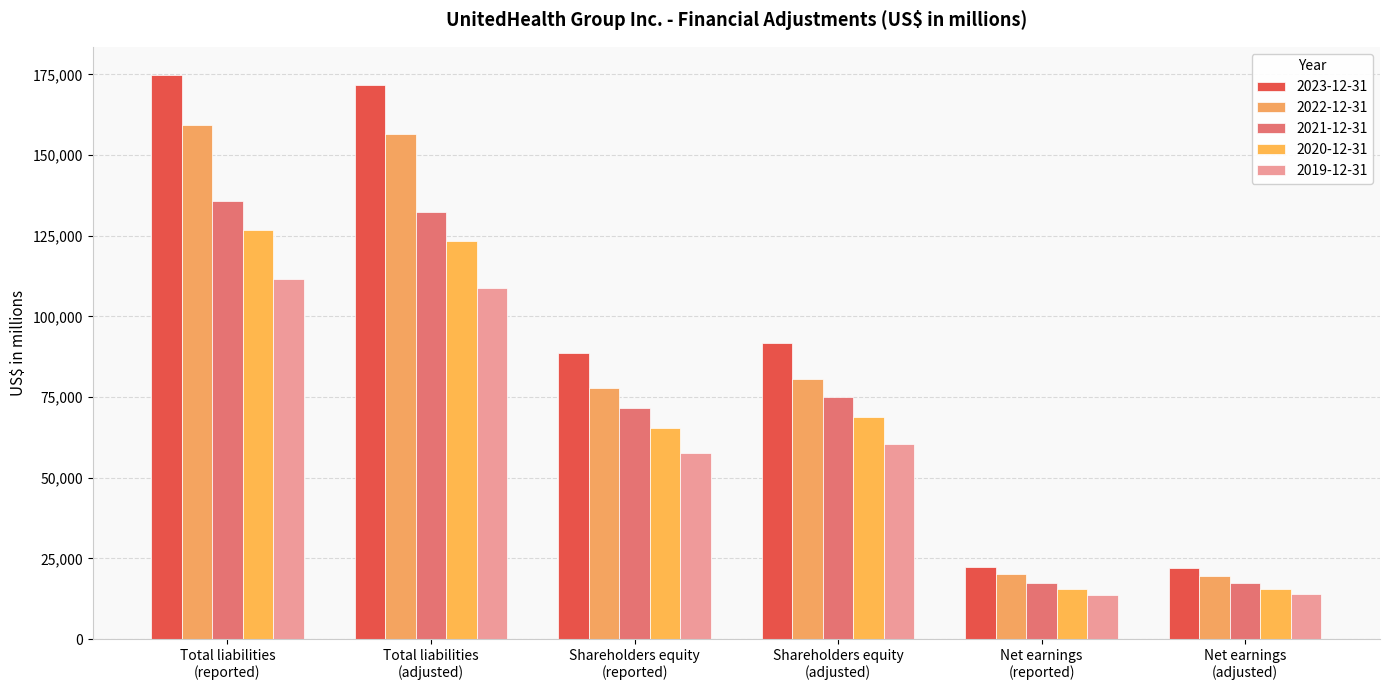

What is the maximum value for 2019-12-31?

111727